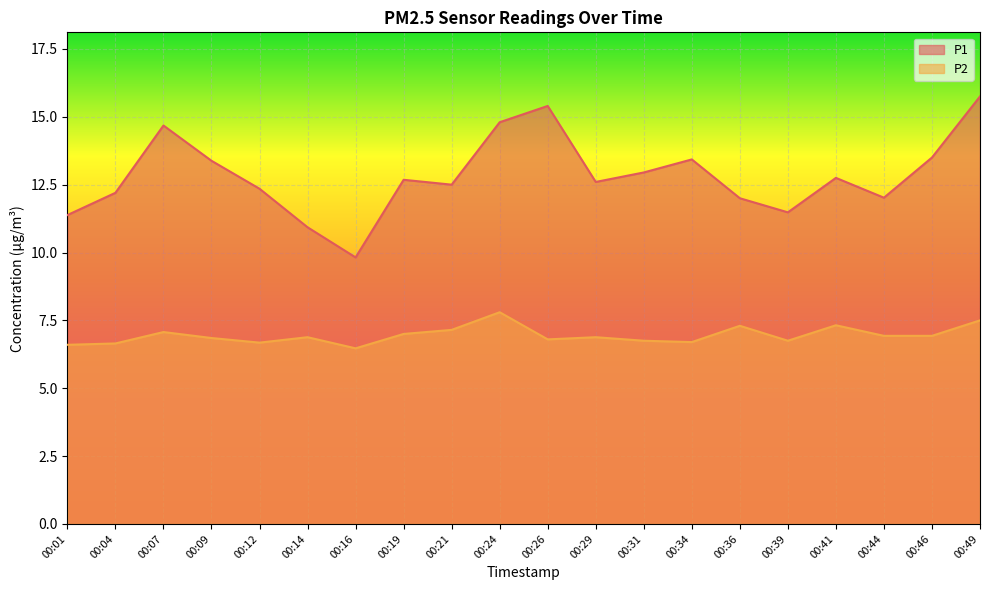

What is the difference between the maximum and second lowest values in the P2 series?

1.2